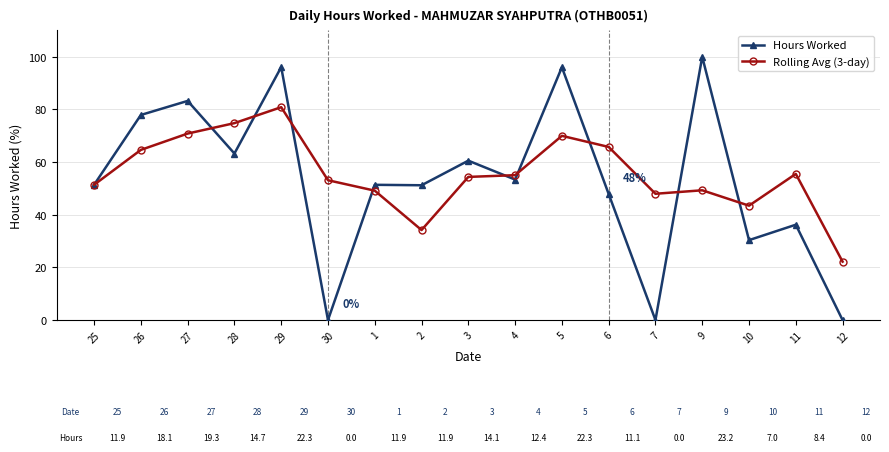

Which series changed the most between 6 and 10?

Rolling Avg (3-day)